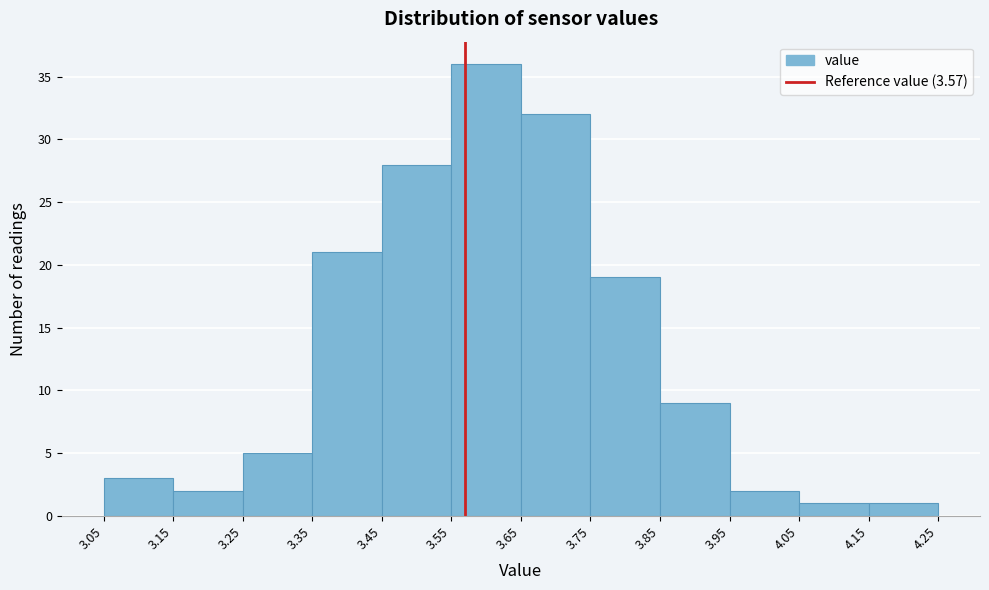

Which range on the x-axis has the tallest bar?

3.55 to 3.65